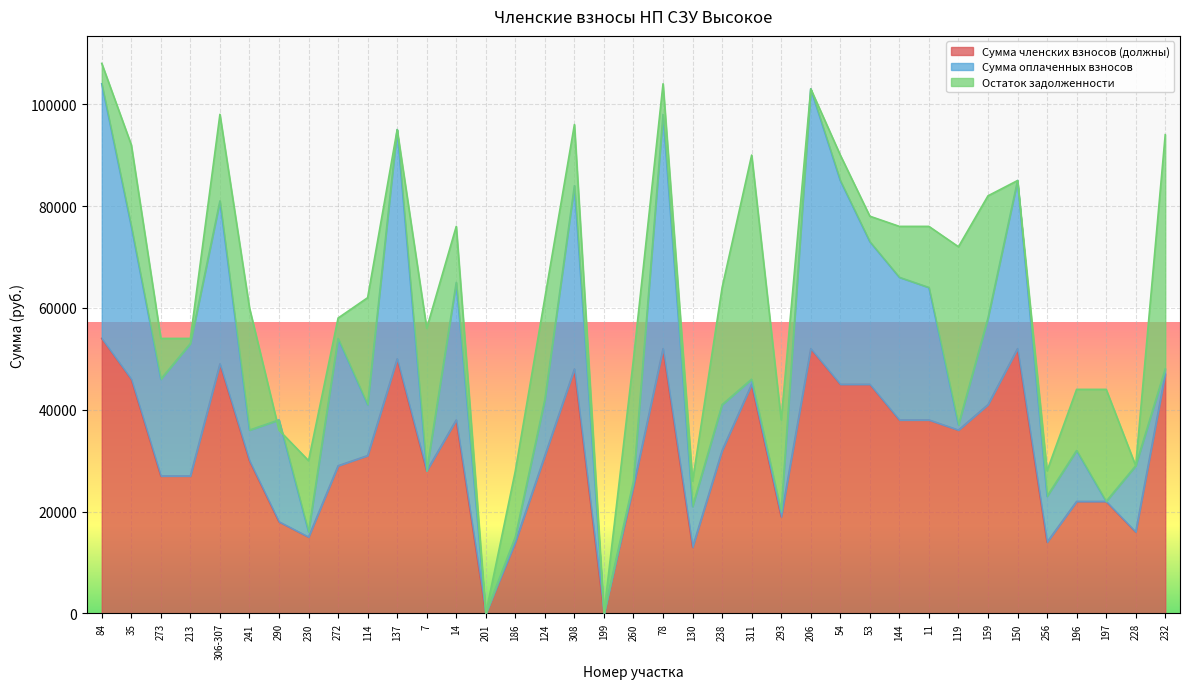

Rank the series by their average value, from lowest to highest.

Остаток задолженности, Сумма оплаченных взносов, Сумма членских взносов (должны)